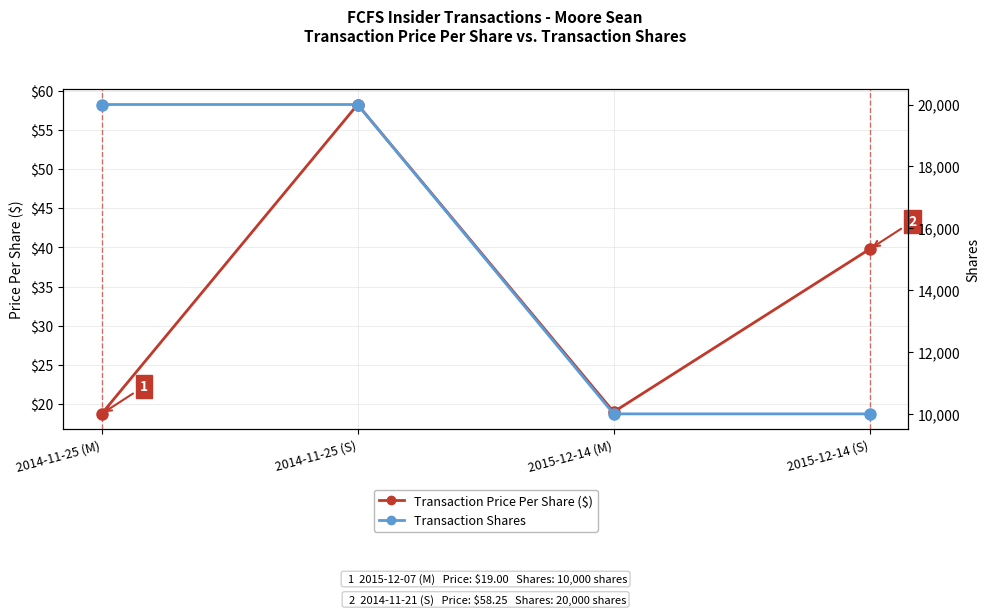

Where is Transaction Shares nearest to the value 15000?

2014-11-25 (M)